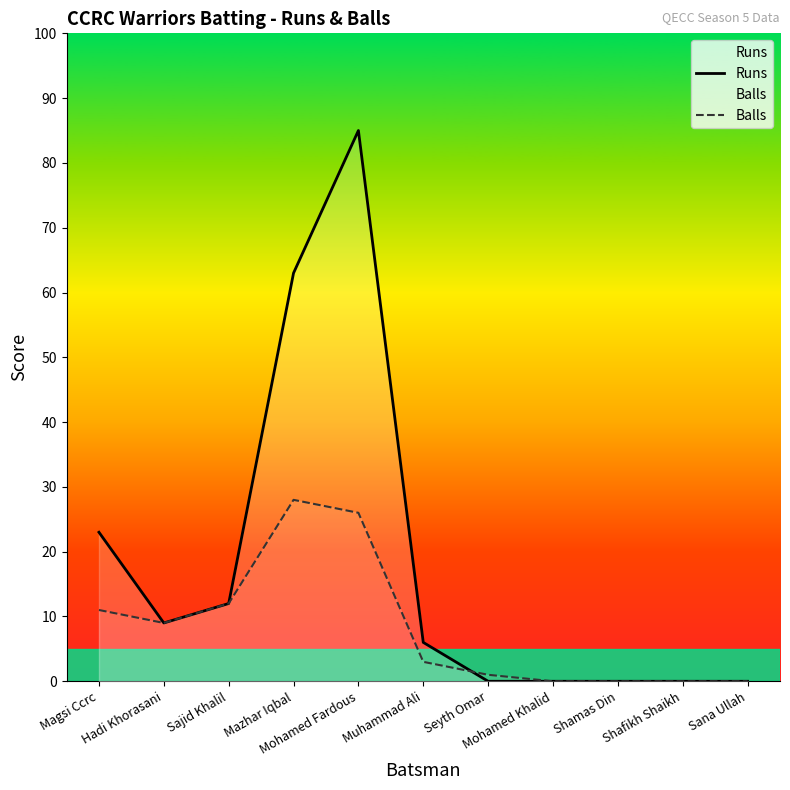

What is the sum of the Runs values at Hadi Khorasani and Mazhar Iqbal?

72